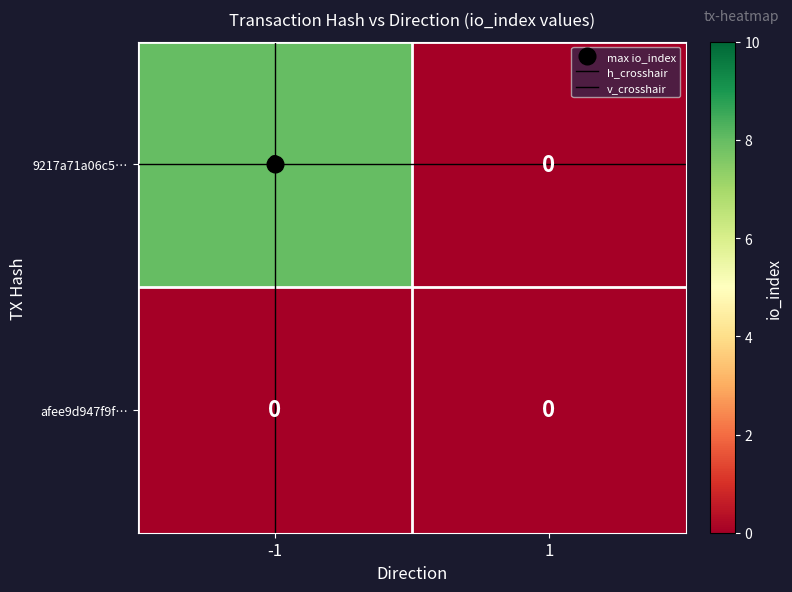

The value of 9217a71a06c5… at 1 is -2. True or false?

False